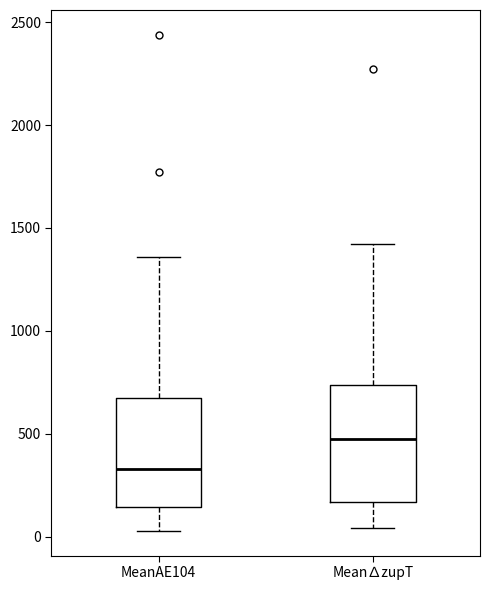

Which box has the lowest median line?

MeanAE104